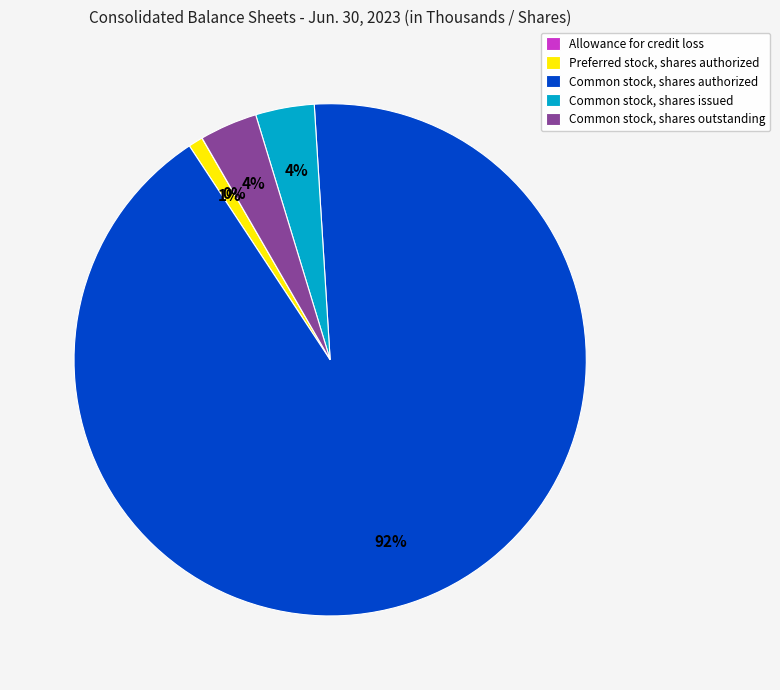

Does any single category account for the majority?

Yes